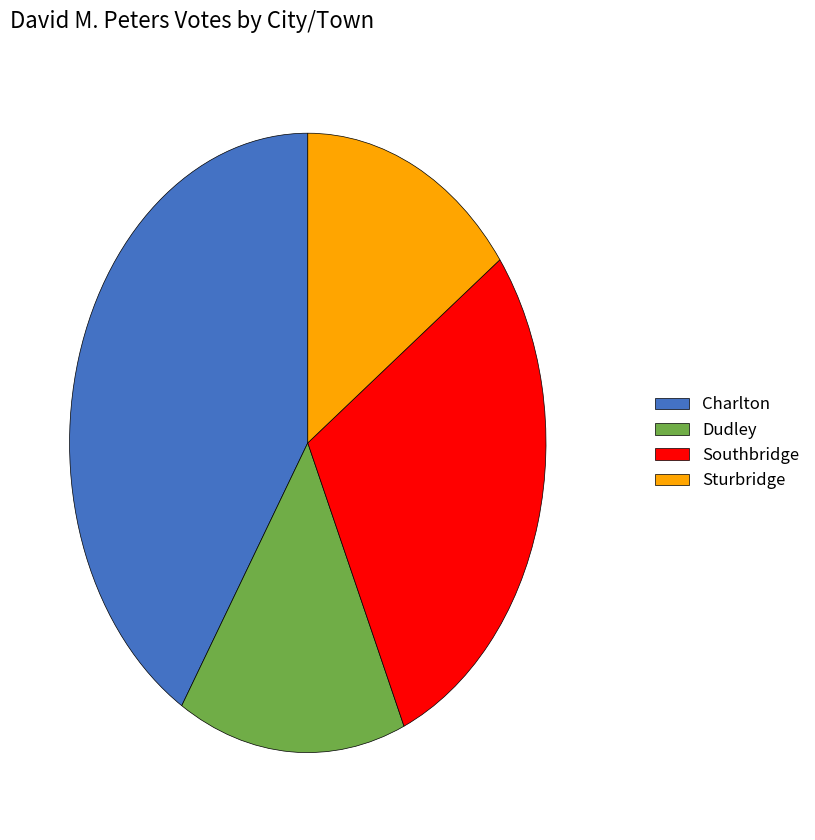

Does Sturbridge represent more than half of the total?

No